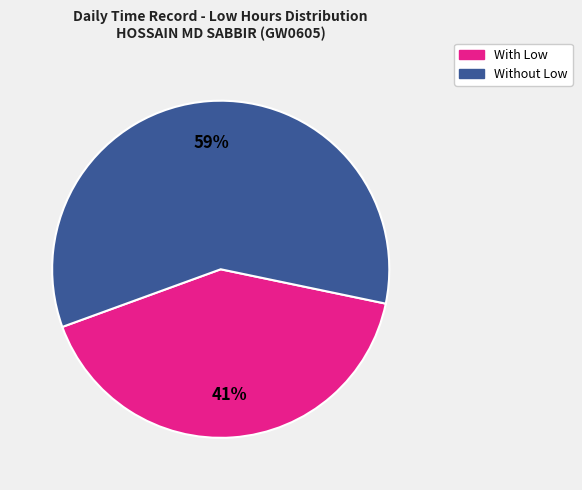

How many slices are in this pie chart?

2